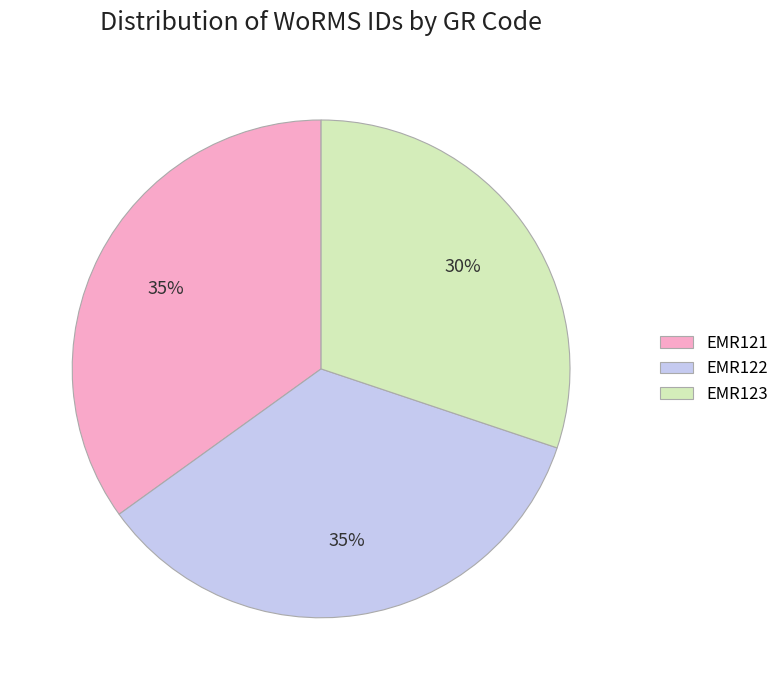

To the nearest percent, what is the difference between the largest and smallest slice percentages?

5%